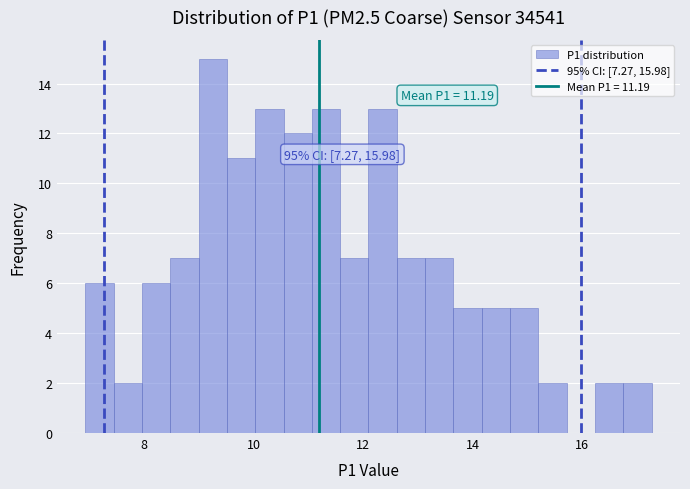

Read against the x-axis, roughly where is the centre of the tallest bar?

9.2